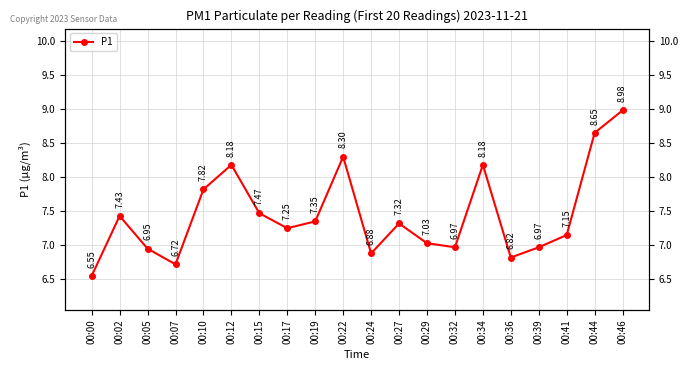

How many data points are less than 7?

7